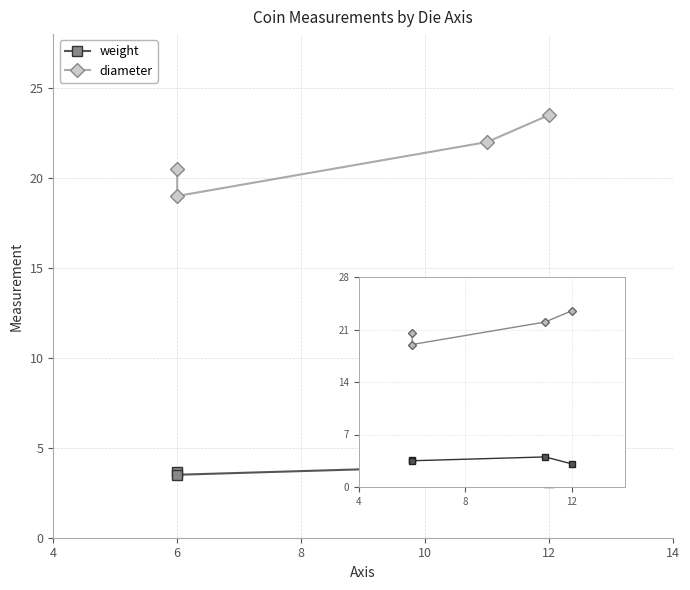

How many interior local valleys does the diameter series have?

1